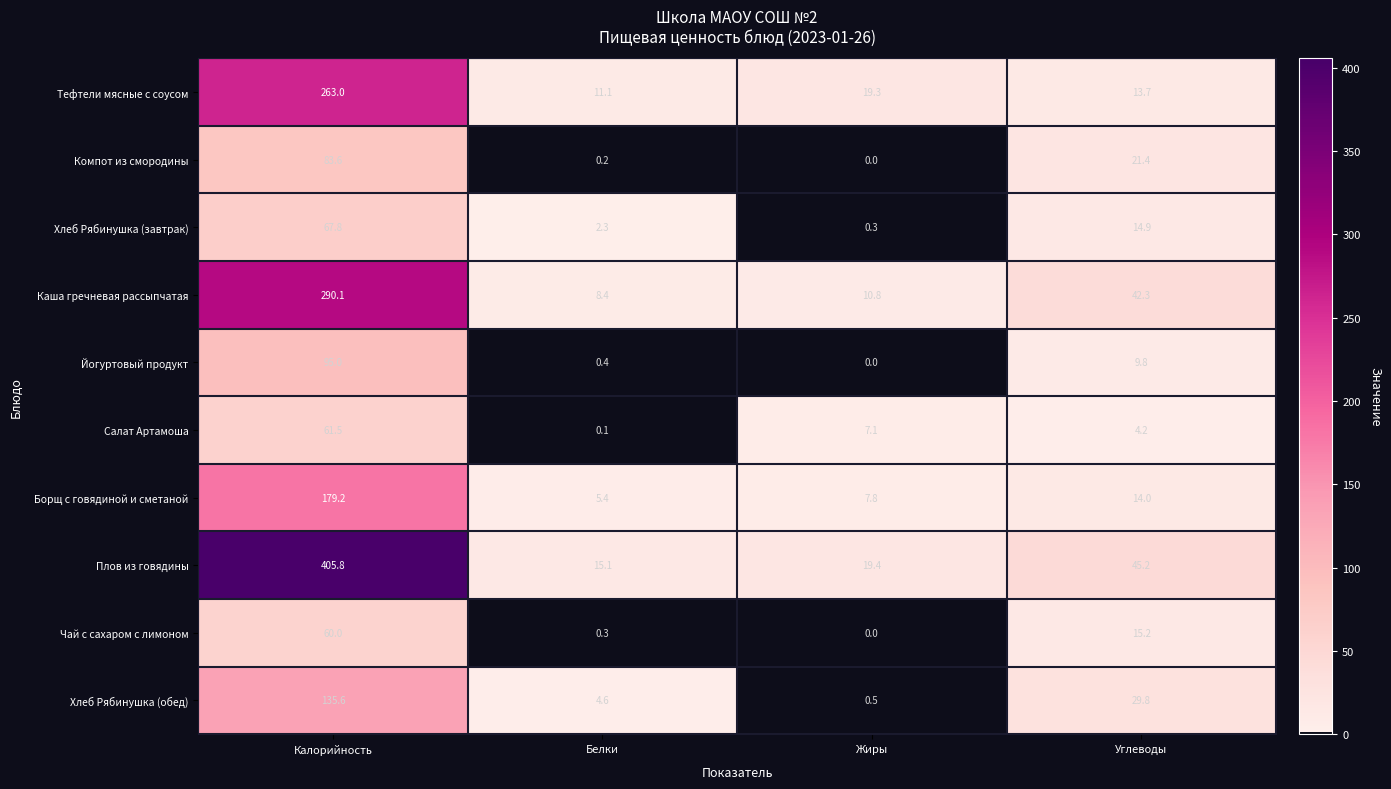

What is the average value of the Каша гречневая рассыпчатая series?

87.9